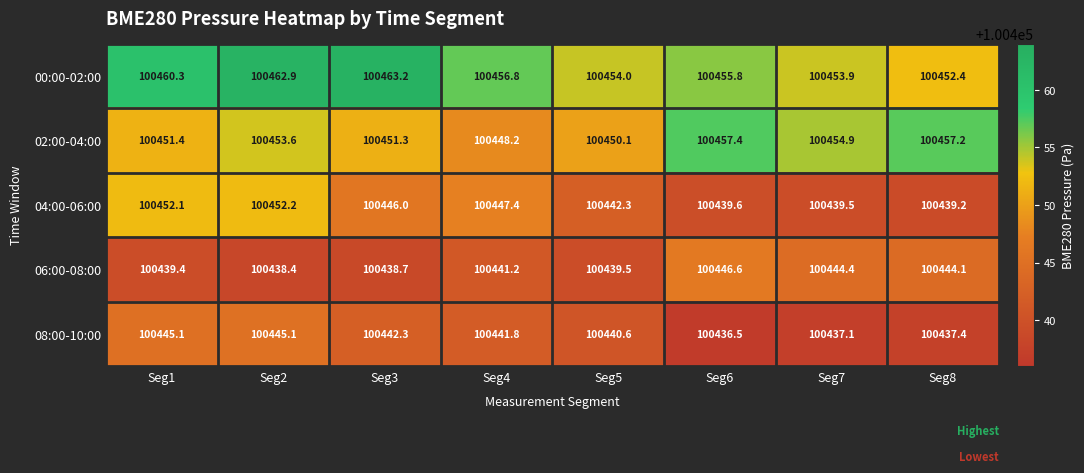

What is the sum of the 08:00-10:00 values at Seg6 and Seg4?

200878.3